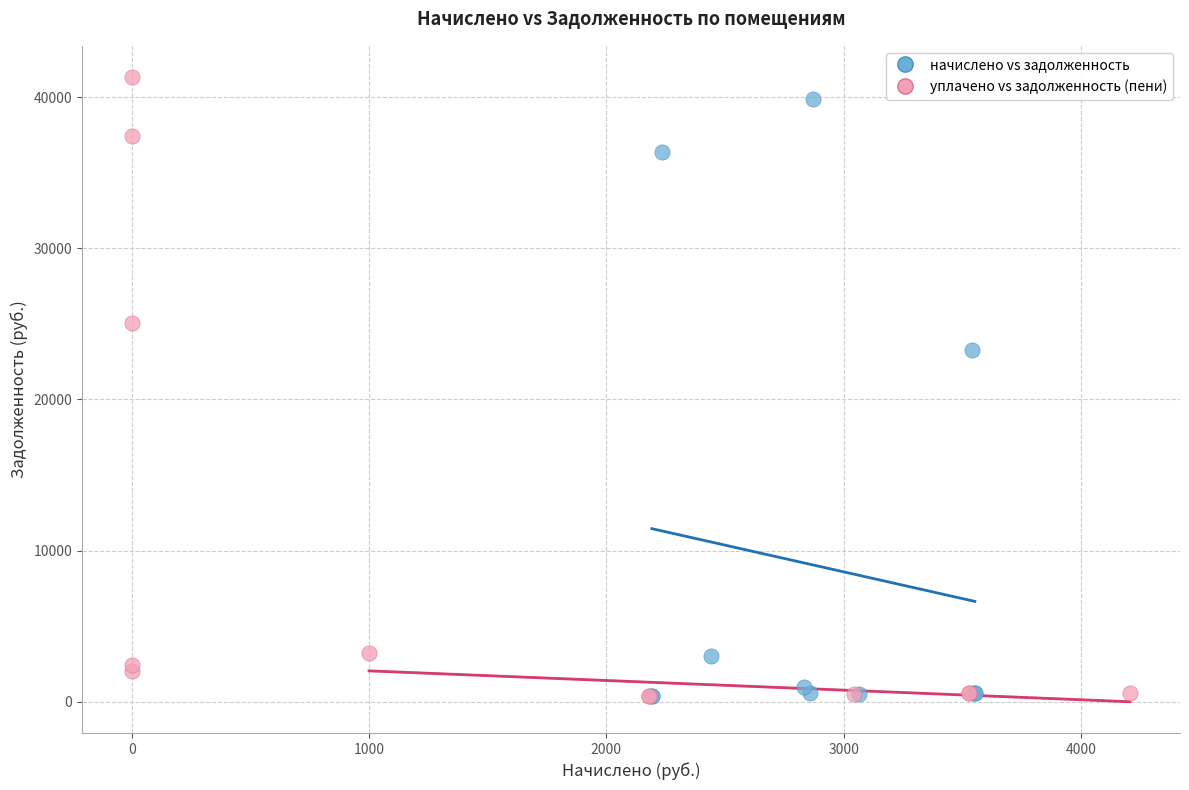

Which series reaches the maximum Y coordinate?

уплачено vs задолженность (пени)